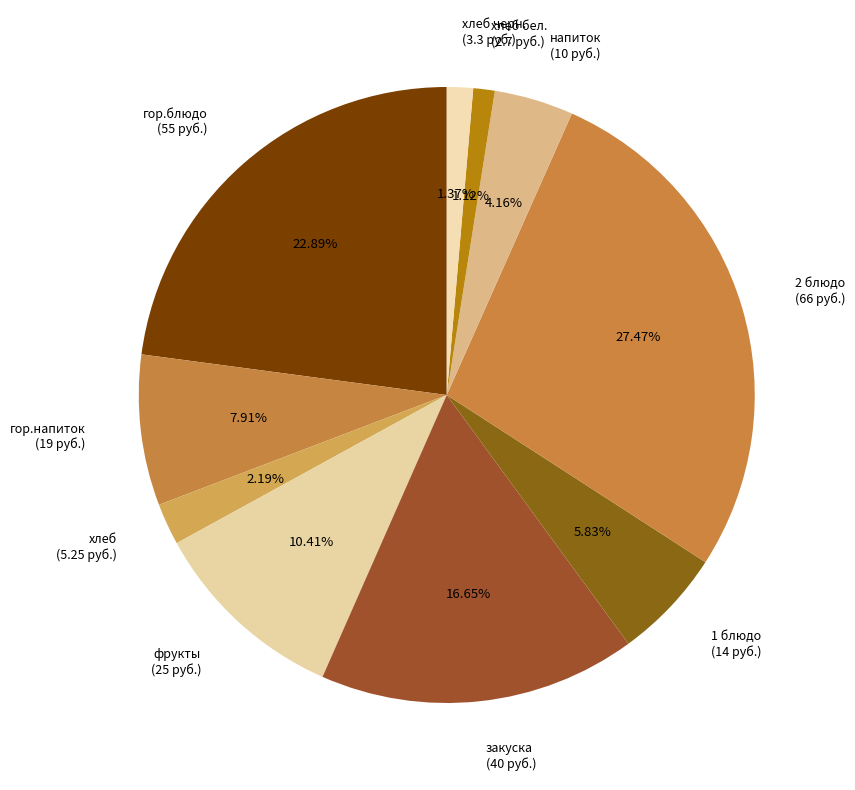

Is the sum of фрукты (25 руб.) and закуска (40 руб.) greater than half?

No